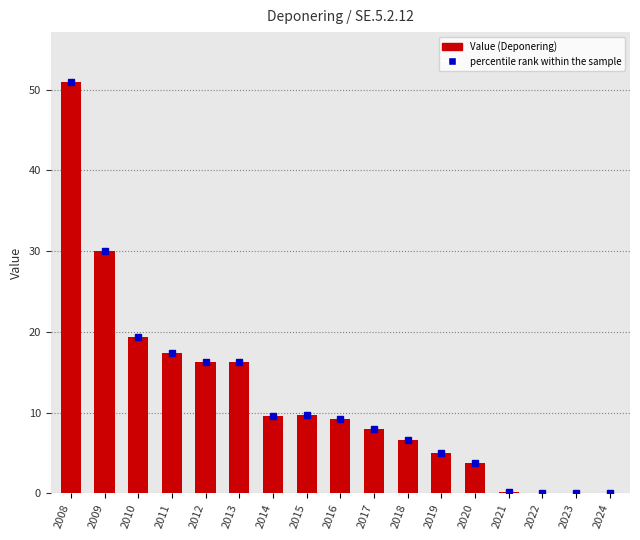

Are the bars grouped side by side (vs. stacked)?

No